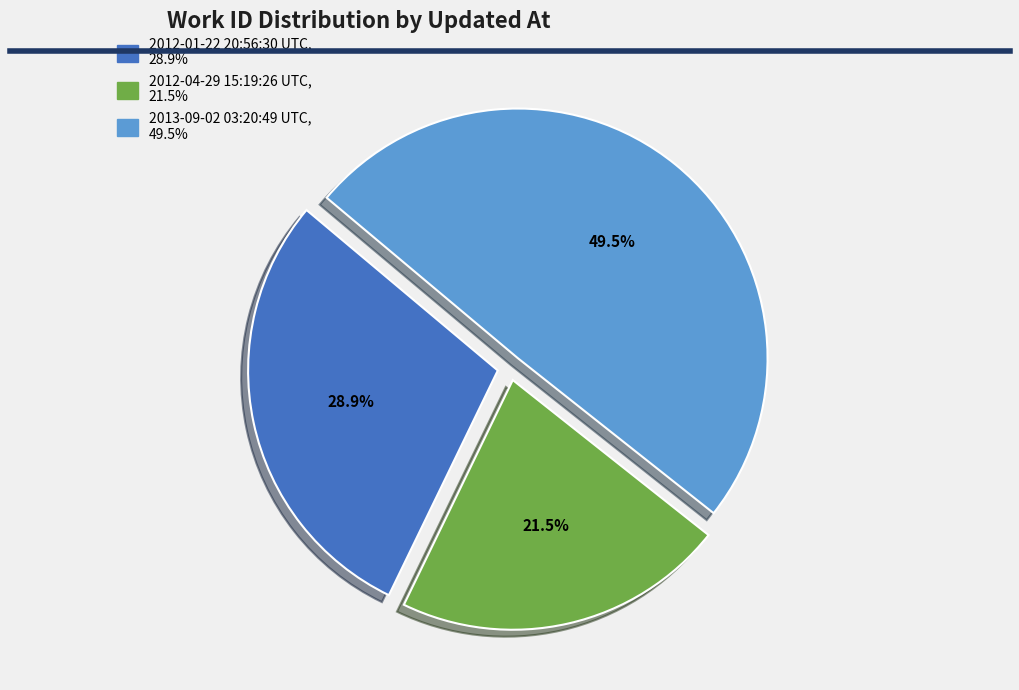

Rank the categories by value from highest to lowest.

2013-09-02 03:20:49 UTC, 2012-01-22 20:56:30 UTC, 2012-04-29 15:19:26 UTC